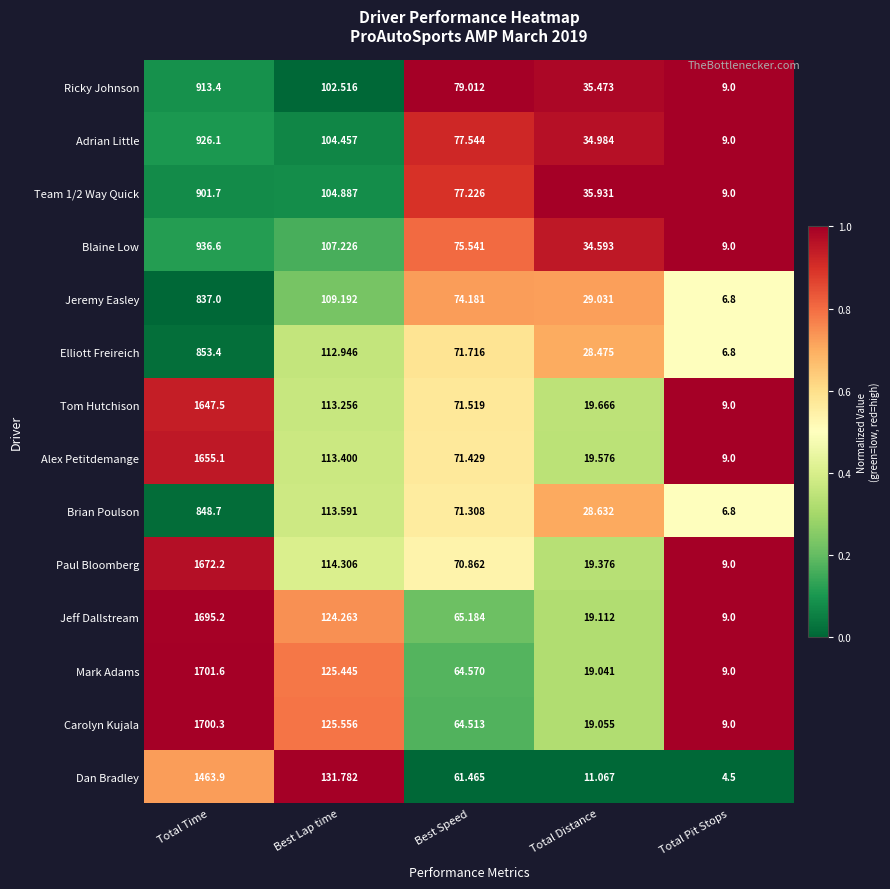

What is the greatest value displayed?

1701.6